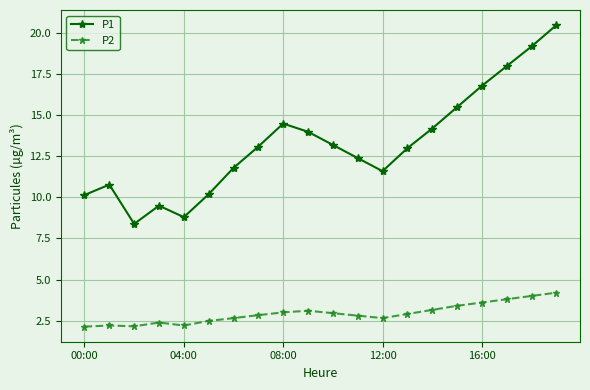

How many lines are shown in the chart?

2